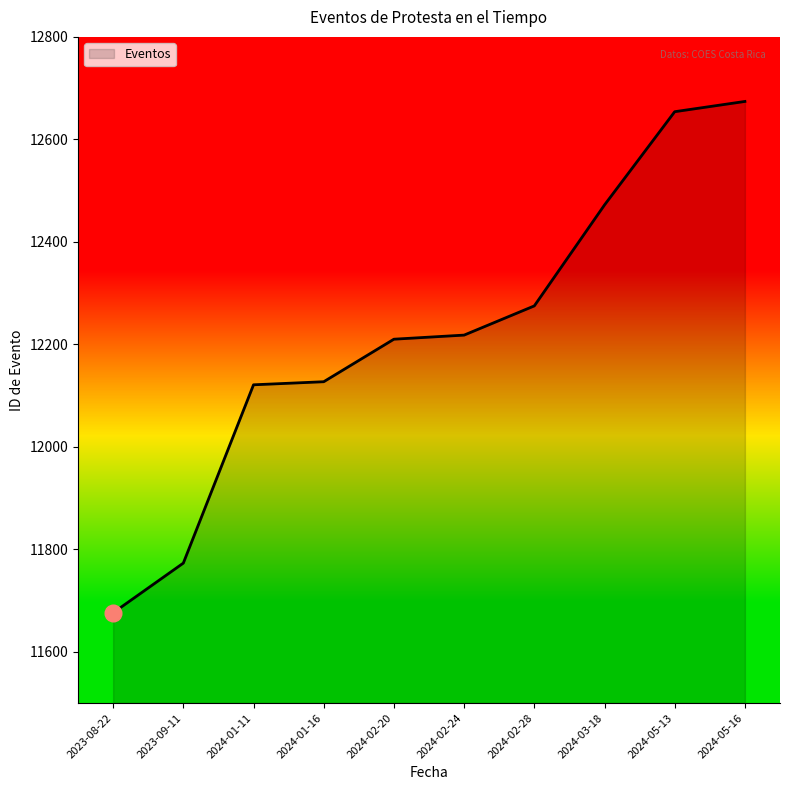

What is the minimum value shown in the chart?

11676